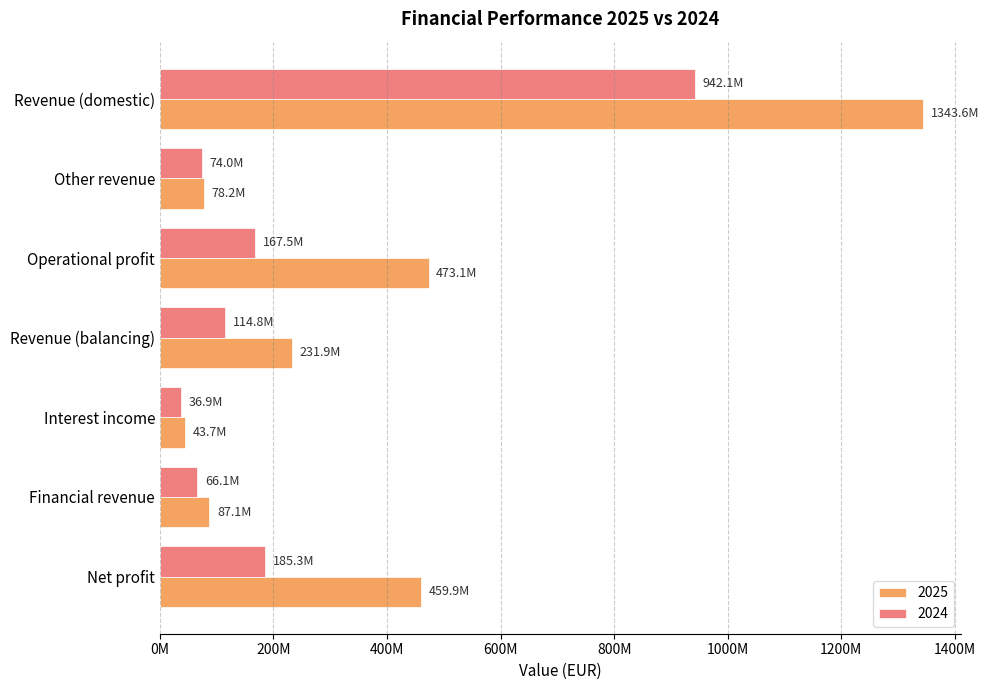

Which category has the highest value in the 2024 series?

Revenue (domestic)